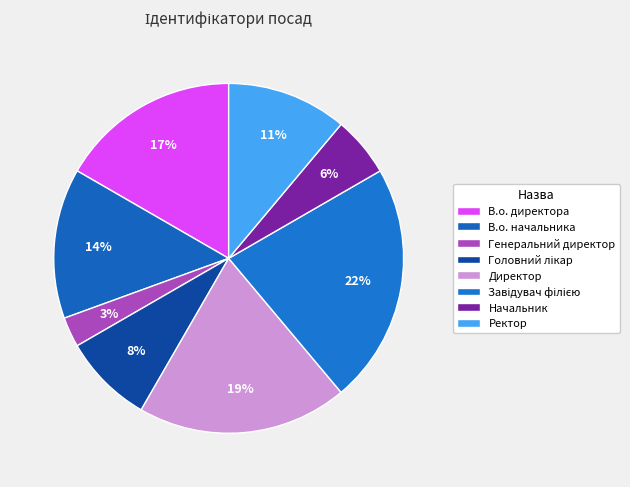

Is it true that Директор is 19% of the pie?

True